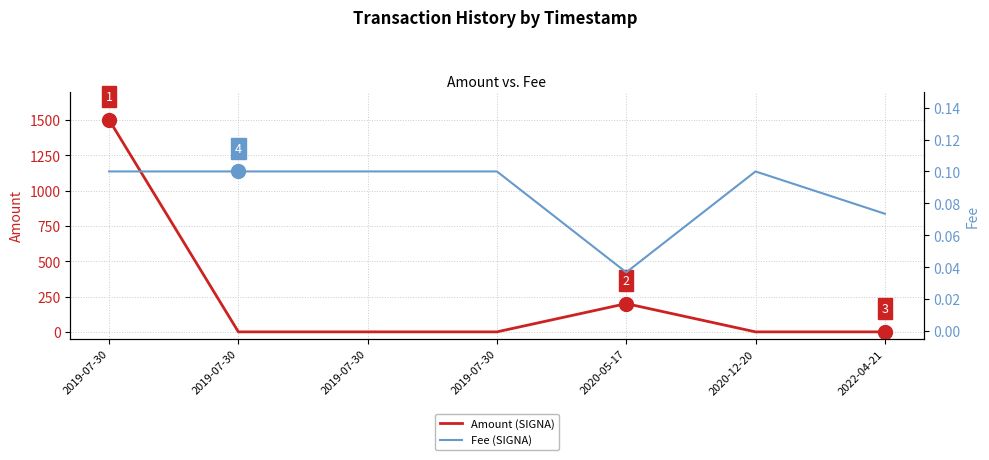

What is the greatest value displayed?

1501.0